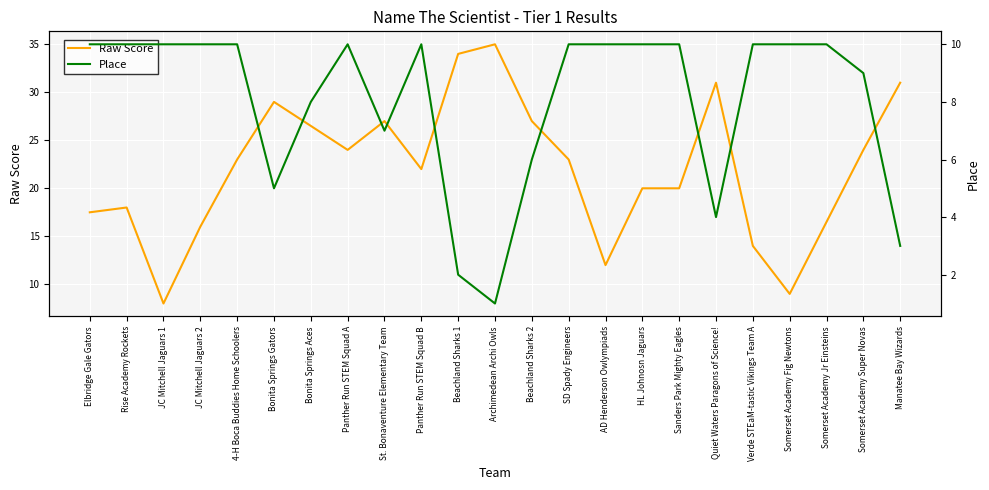

What is the difference between the Place values at SD Spady Engineers and Archimedean Archi Owls?

9.0